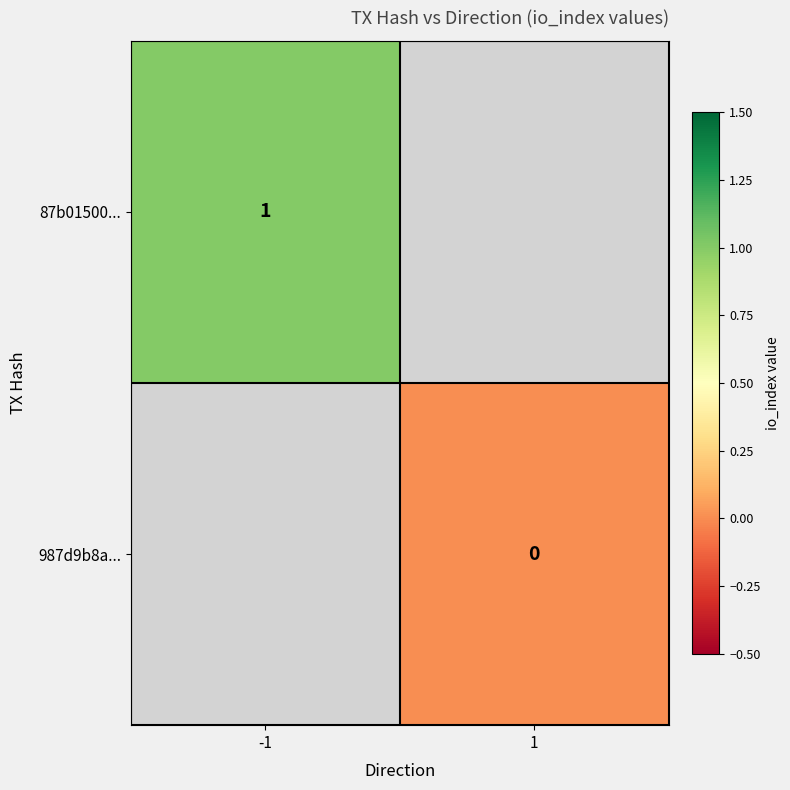

The 87b01500... series shows 1.7 at -1. True or false?

False